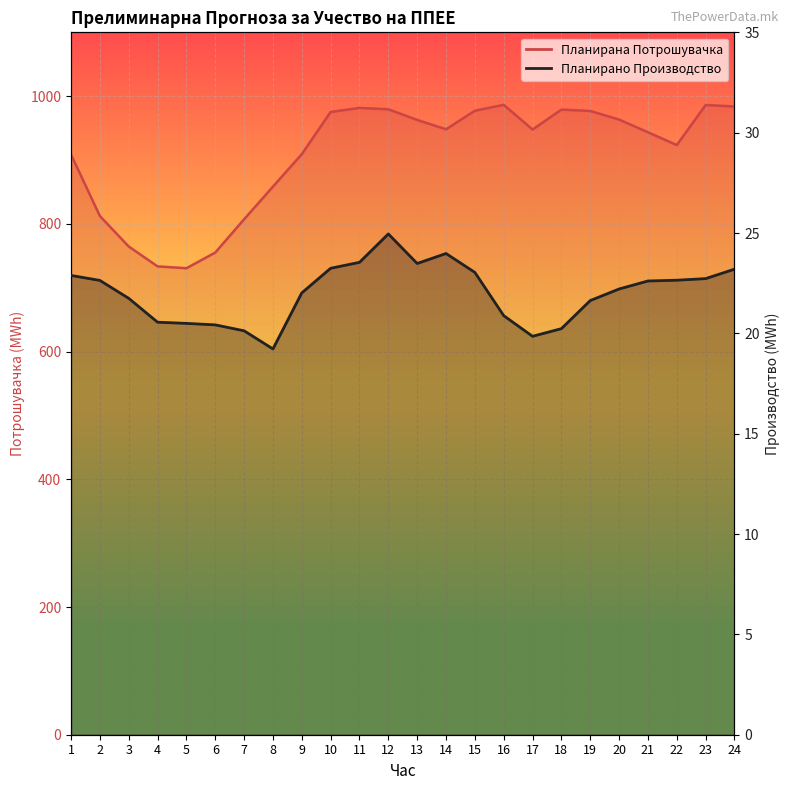

The value of Планирано Производство од ППЕЕ at 9 is 31.1. True or false?

False